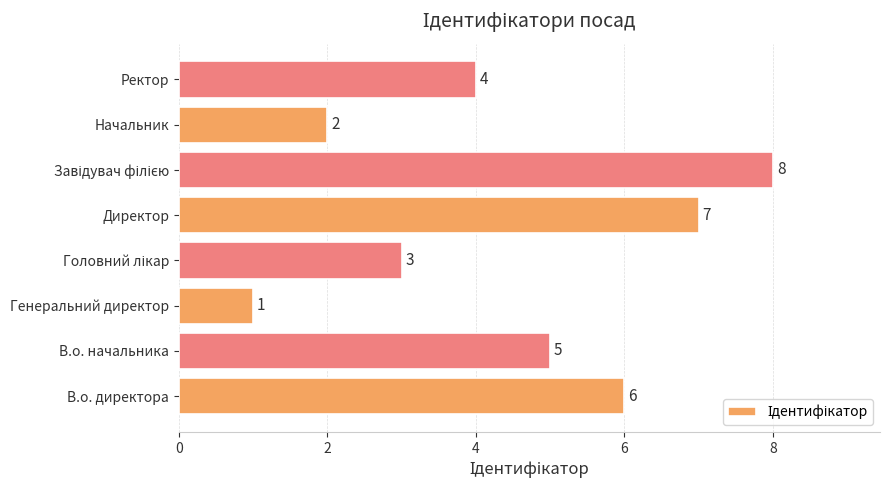

How many categories are shown in the chart?

8